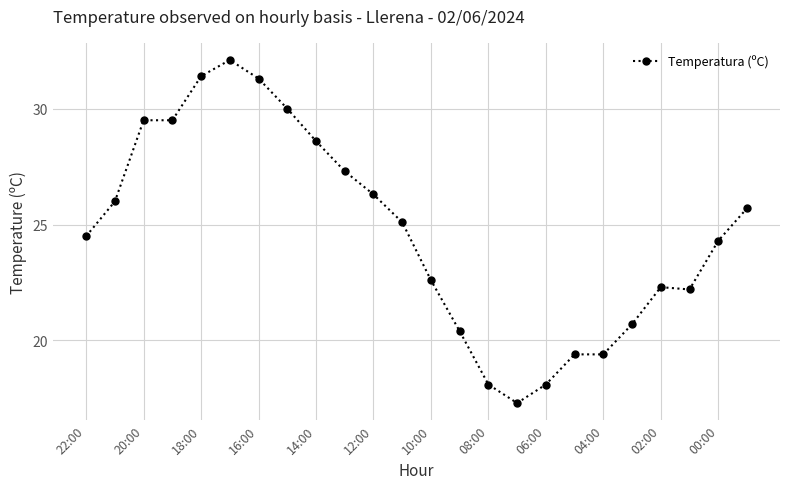

True or false: the data has more than 1 interior local peaks.

True